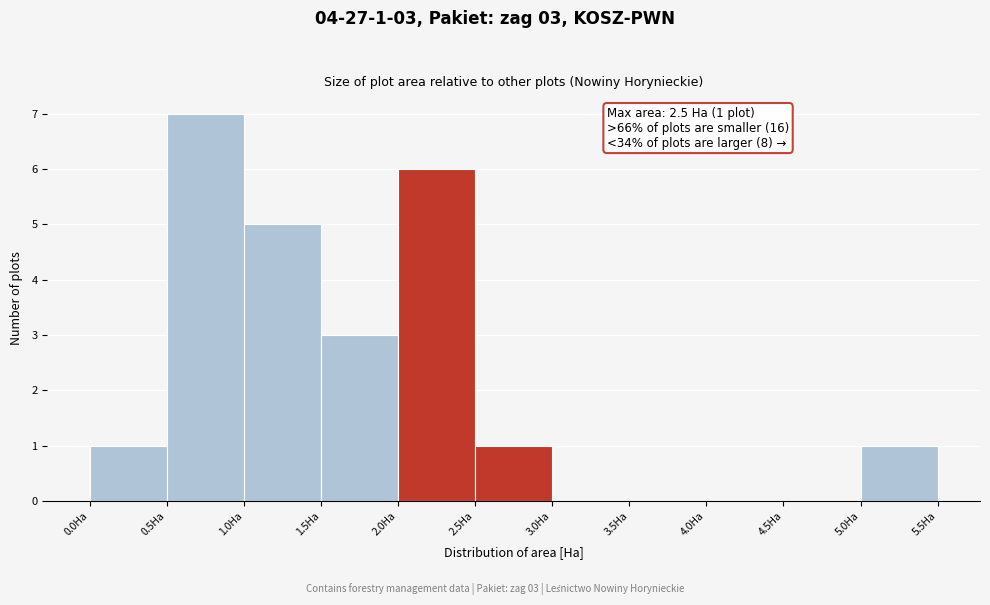

Over which range of the x-axis is the bar tallest?

0.5 to 1.0